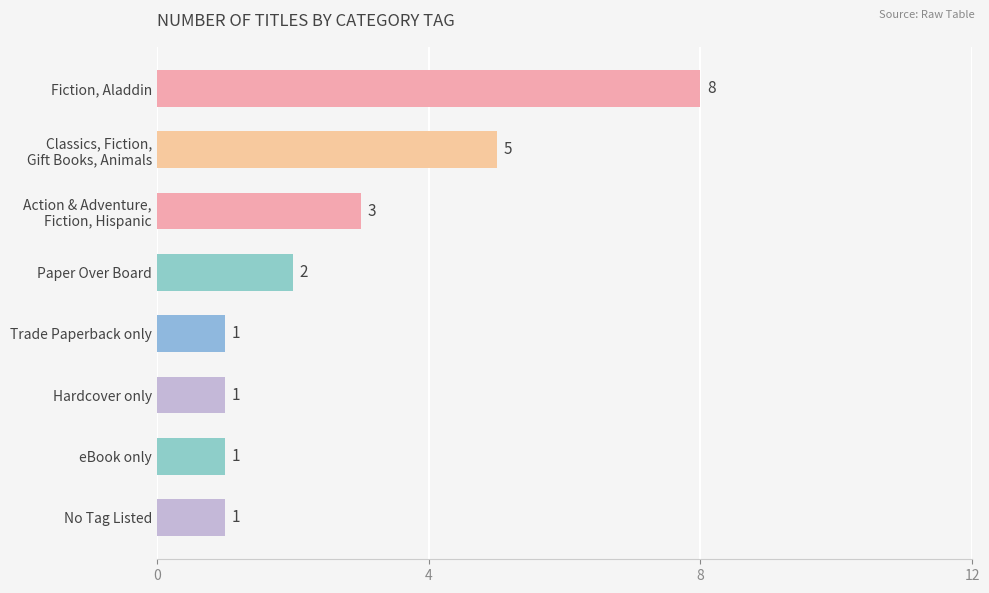

True or false: the data shows 8 at Fiction, Aladdin.

True